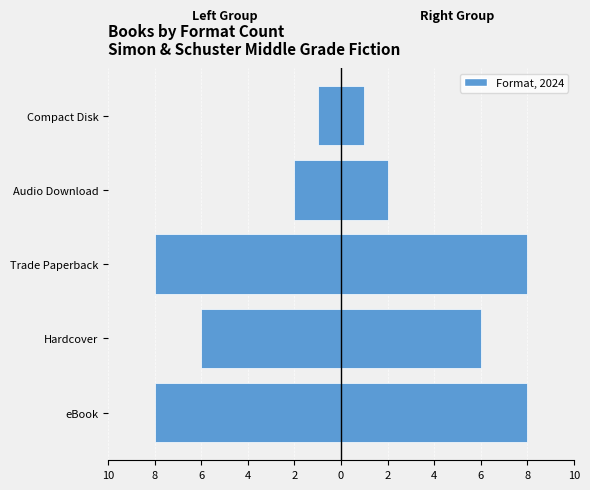

What is the difference between the second highest and second lowest values in the Right (Audio/CD) series?

6